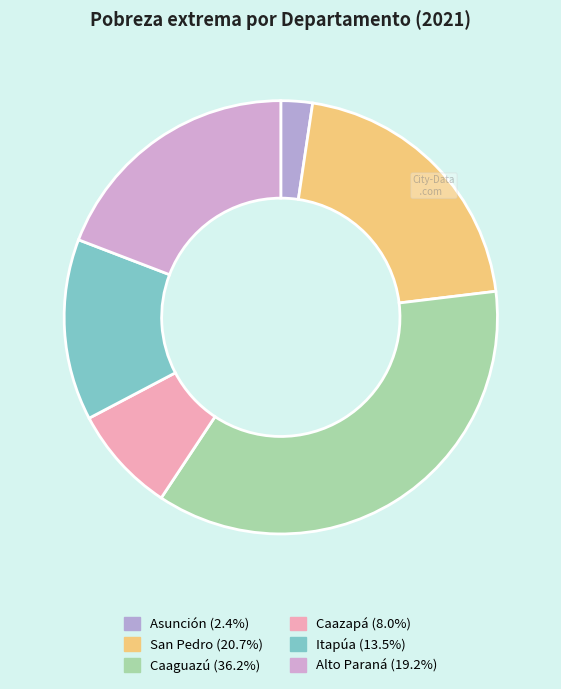

To the nearest percent, what is the average slice percentage?

17%